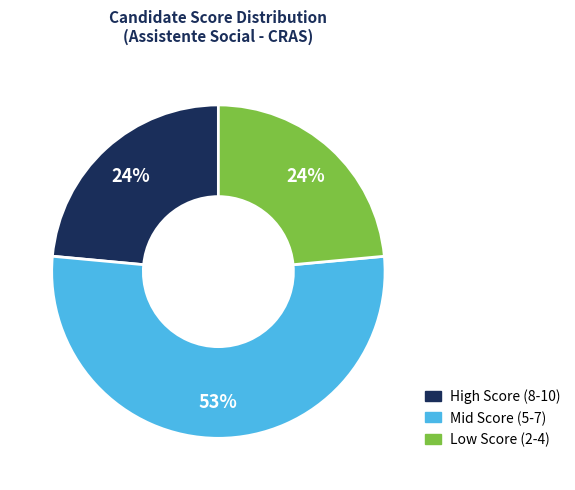

To the nearest percent, what is the average slice percentage?

33%